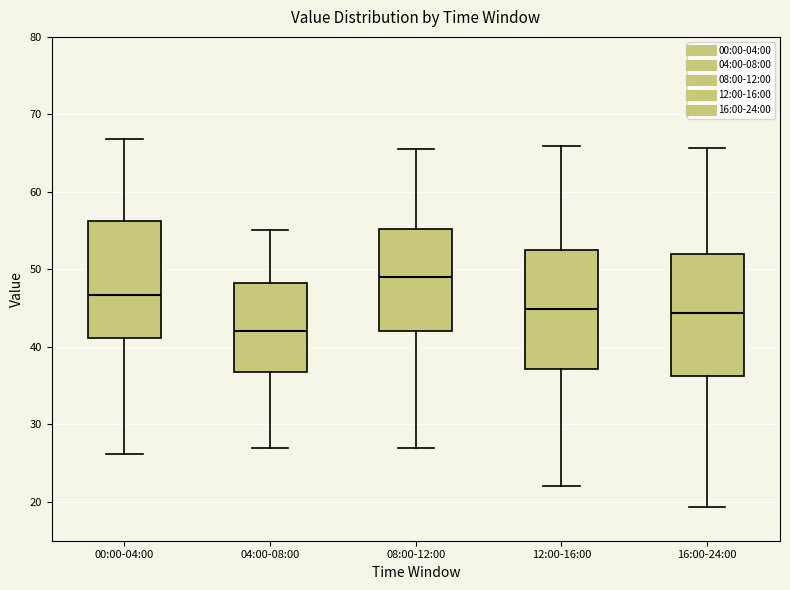

Reading left to right, read every box against the y-axis: the position of its median line, the range the box covers, and the ends of its whiskers. The values are not printed on the chart, so give them approximately, as read against the axis.

00:00-04:00: median 47, box 41 to 56, whiskers 26 to 67
04:00-08:00: median 42, box 37 to 48, whiskers 27 to 55
08:00-12:00: median 49, box 42 to 55, whiskers 27 to 66
12:00-16:00: median 45, box 37 to 52, whiskers 22 to 66
16:00-24:00: median 44, box 36 to 52, whiskers 19 to 66